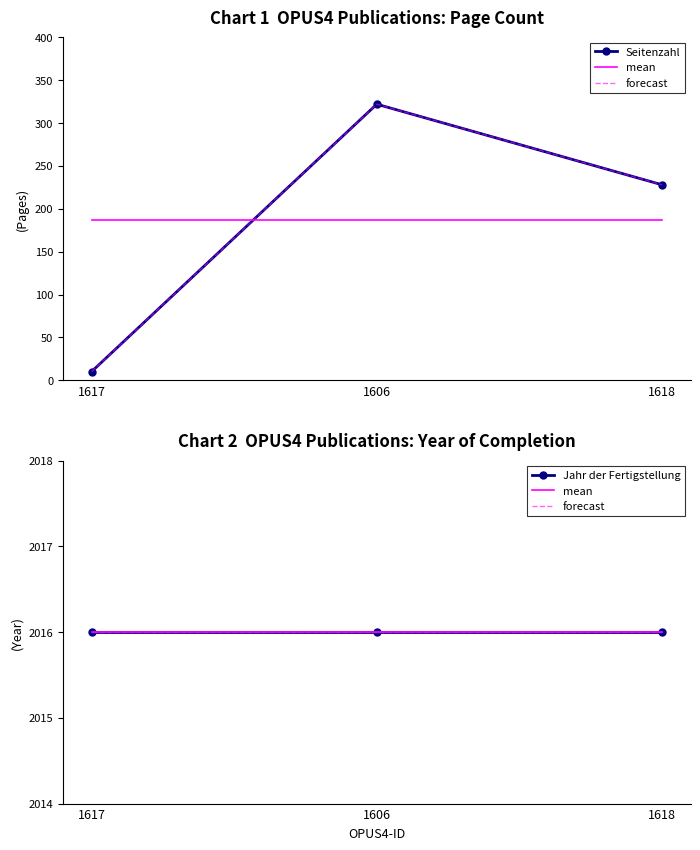

At which label does Seitenzahl first exceed 228?

1606